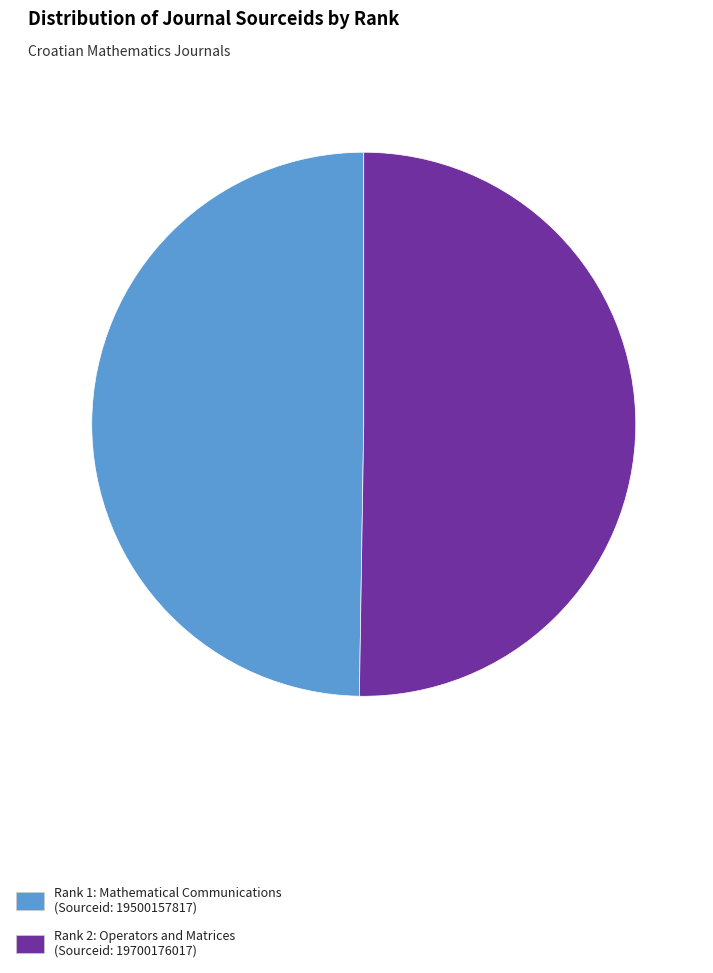

Which slice represents more than half of the pie?

Rank 2: Operators and Matrices (Sourceid: 19700176017)